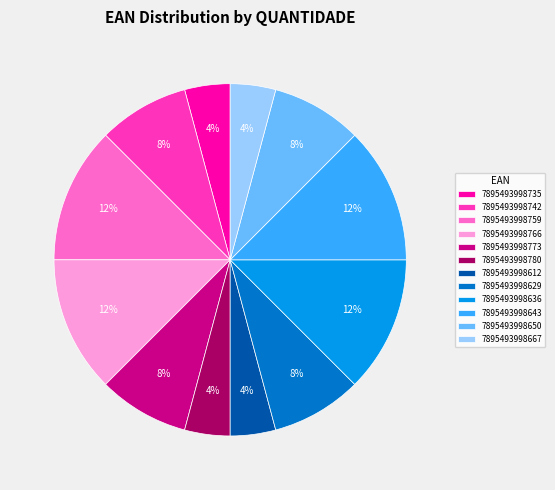

How many slices are in this pie chart?

12